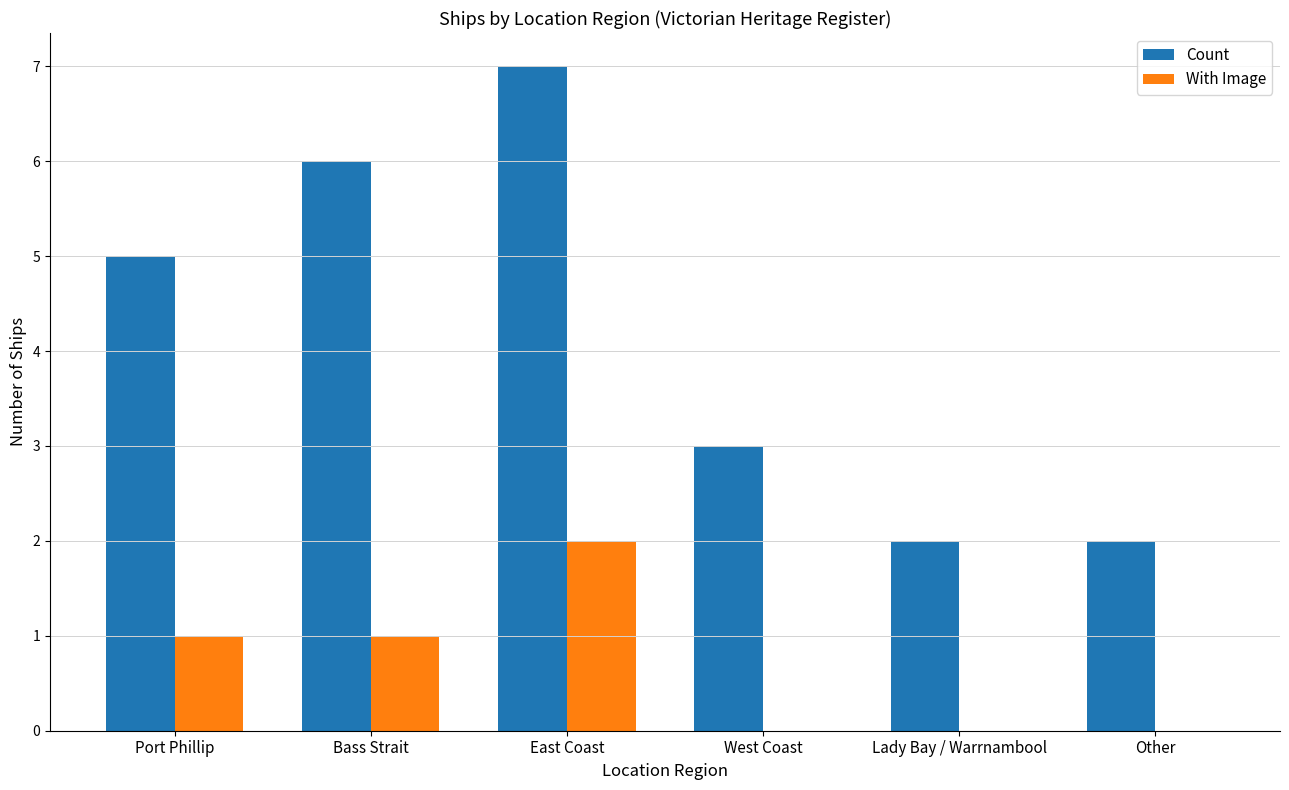

True or false: Count has a value of 1 at Lady Bay / Warrnambool.

False